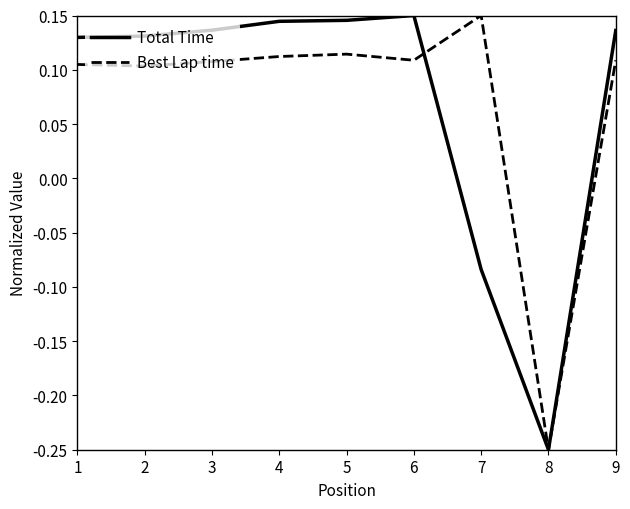

At which label does Best Lap time reach its peak?

7